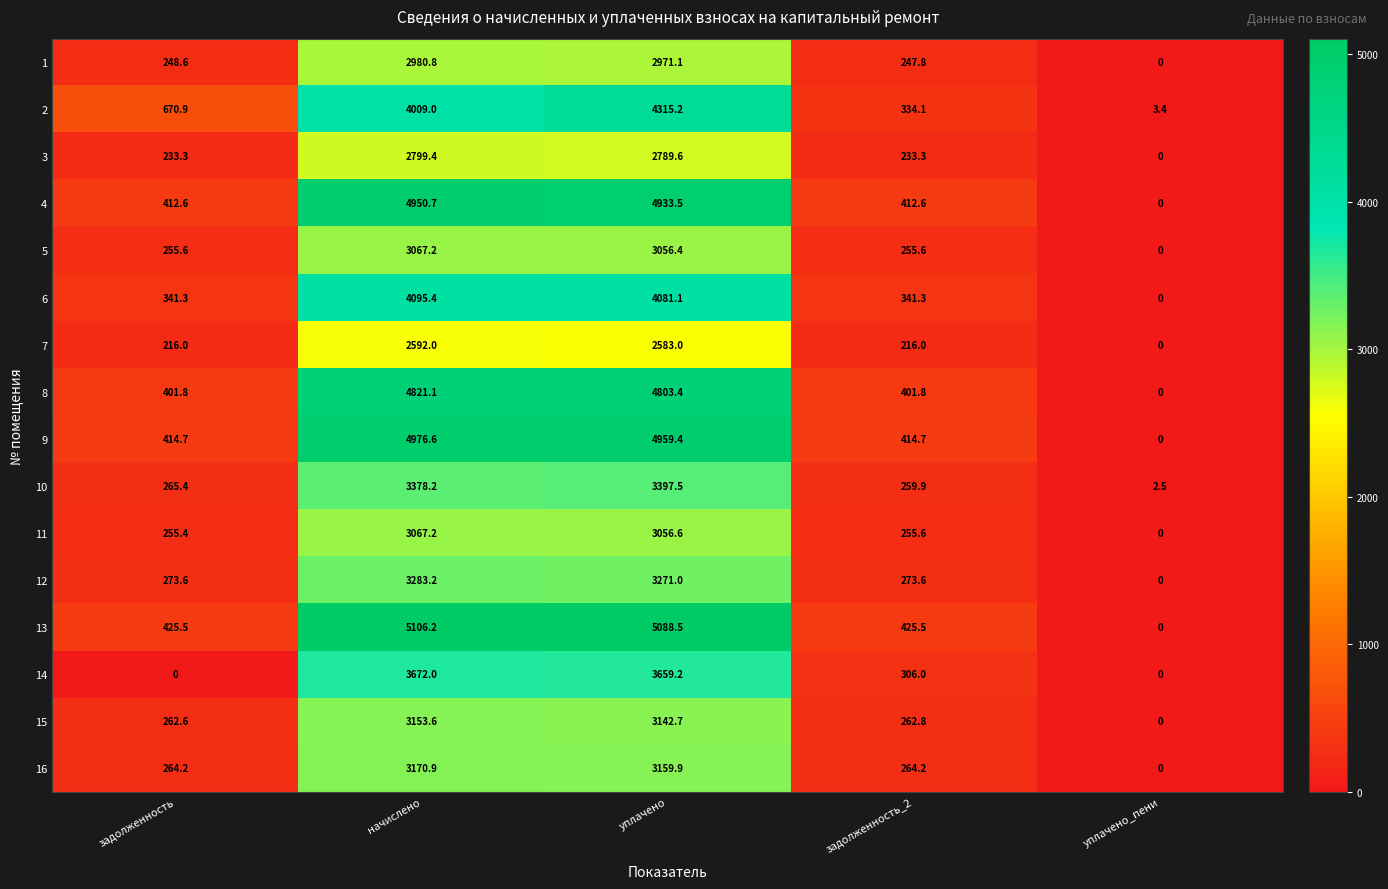

The value of 8 at задолженность_2 is 655.4. True or false?

False